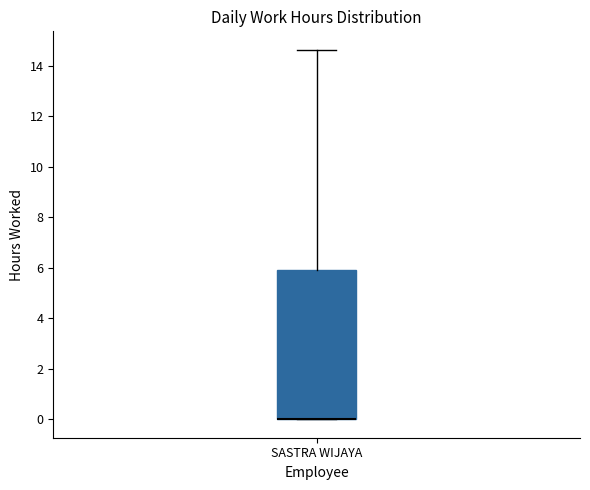

Transcribe this box plot: give where the median line is, the range the box spans, and where the two whiskers end, as read against the y-axis. The values are not printed on the chart, so give them approximately, as read against the axis.

median 0.0 (drawn on the box's lower edge), box 0.0 to 6.0, whiskers 0.0 to 14.6